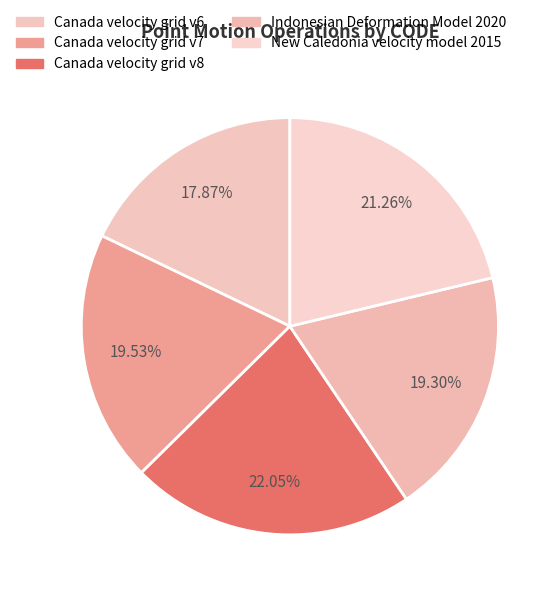

What is the smallest slice in the pie chart?

Canada velocity grid v6